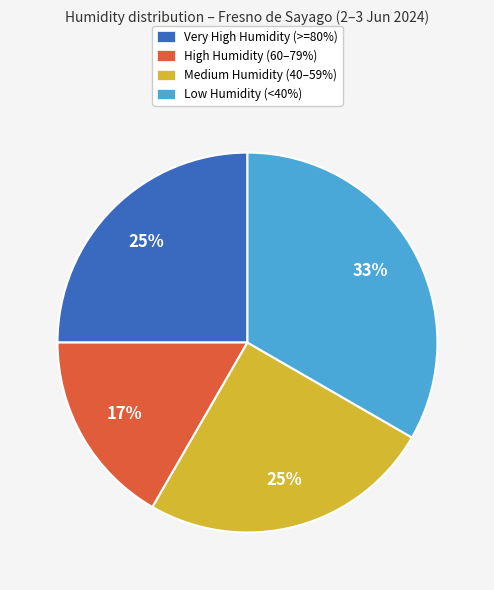

Is there a majority slice in this chart?

No